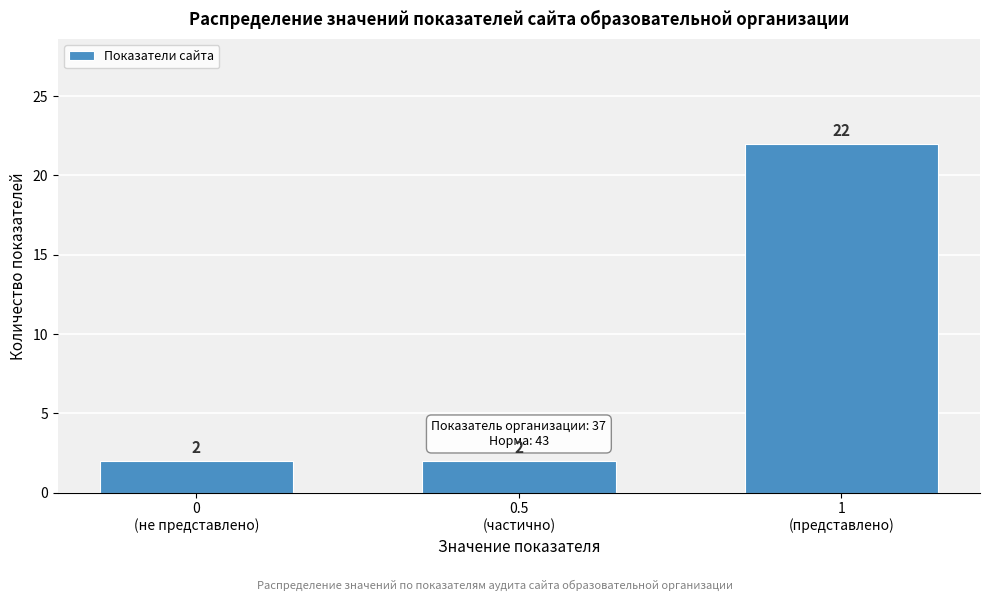

Reading left to right, transcribe all the data shown in this chart.

2	2	22